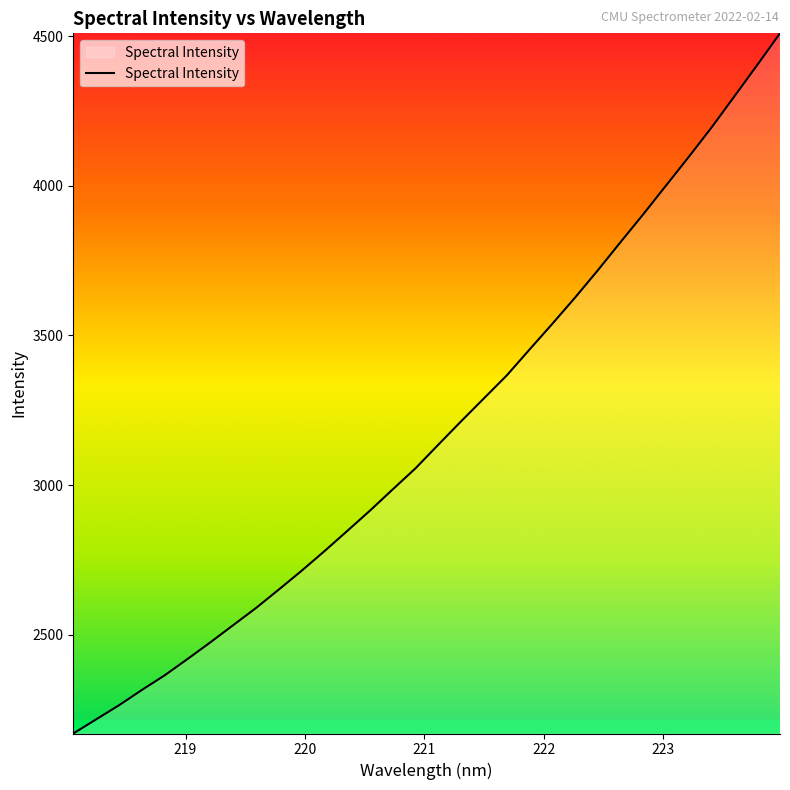

What is the difference between the maximum and minimum values?

2339.6